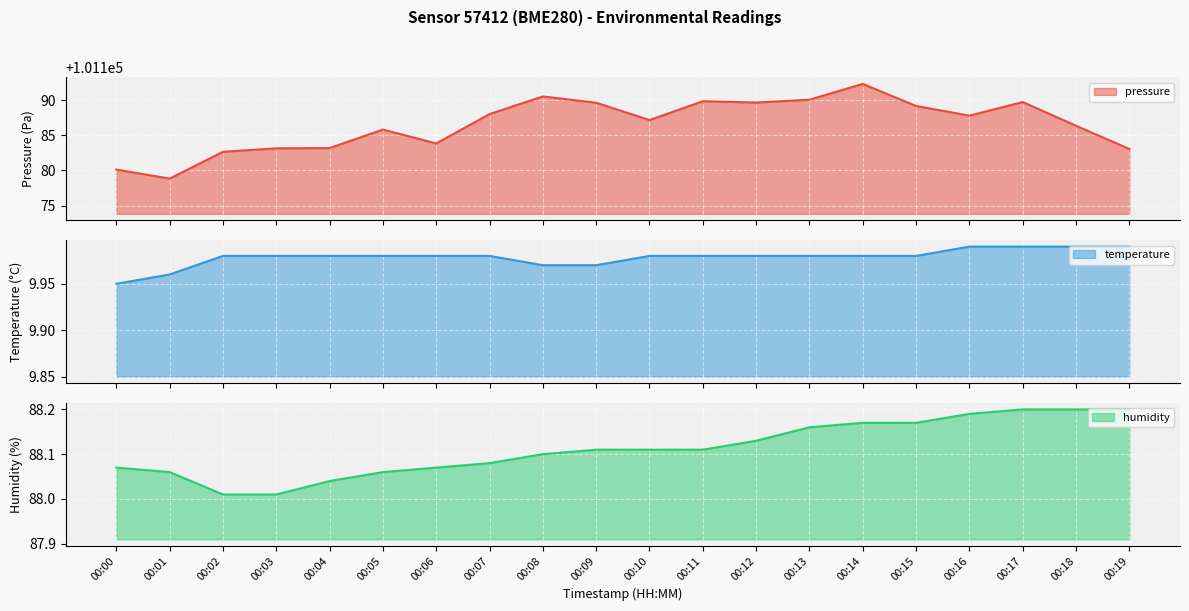

At 00:15, list the series in order from smallest to largest.

temperature, humidity, pressure